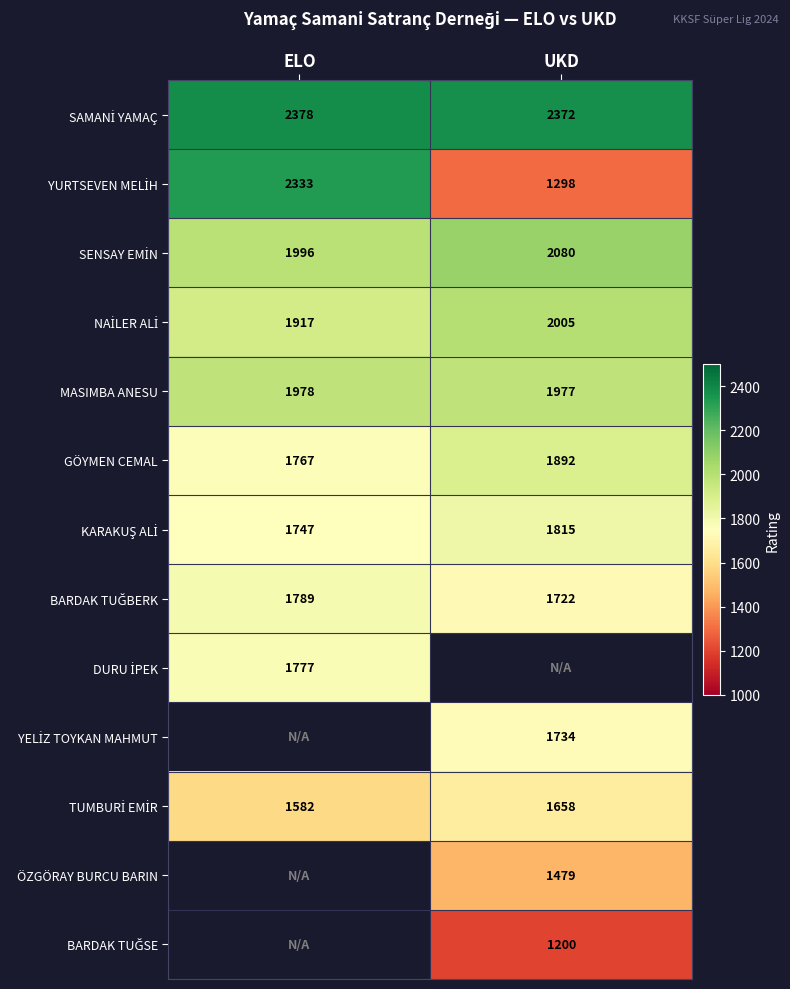

What is the sum of the MASIMBA ANESU values at ELO and UKD?

3955